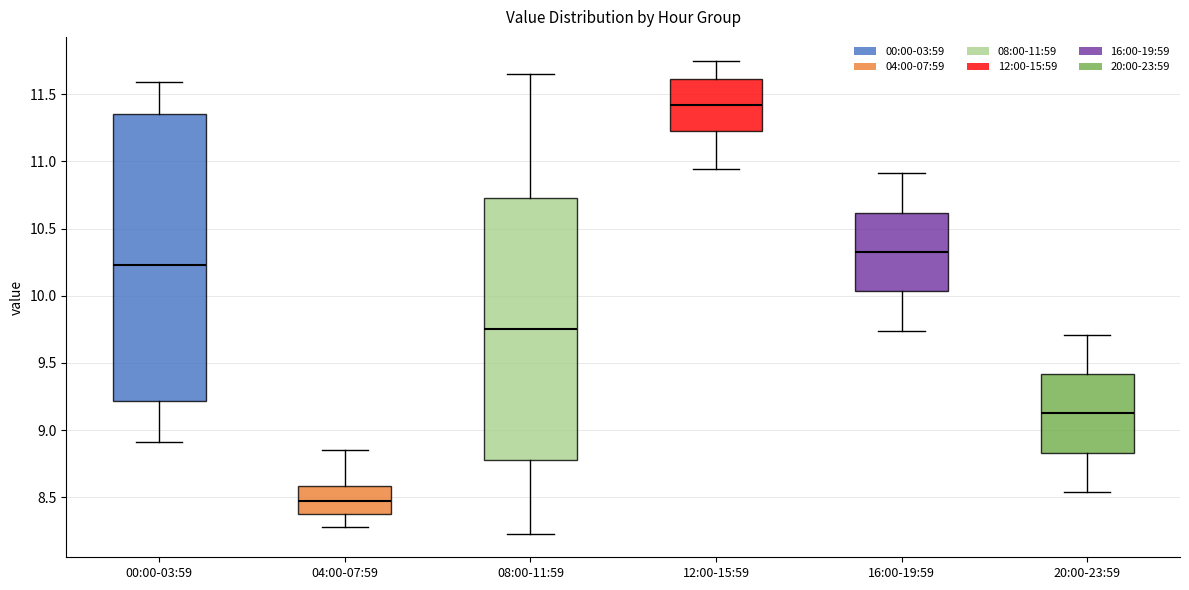

Where is the lower edge of the box for 04:00-07:59 on the y-axis? The values are not printed on the chart, so give them approximately, as read against the axis.

8.40